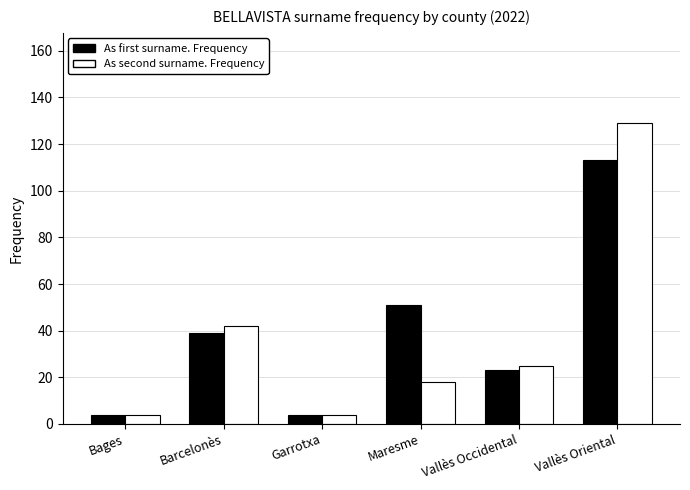

Reading left to right, transcribe all the data shown in this chart.

As first surname. Frequency: 4	39	4	51	23	113
As second surname. Frequency: 4	42	4	18	25	129